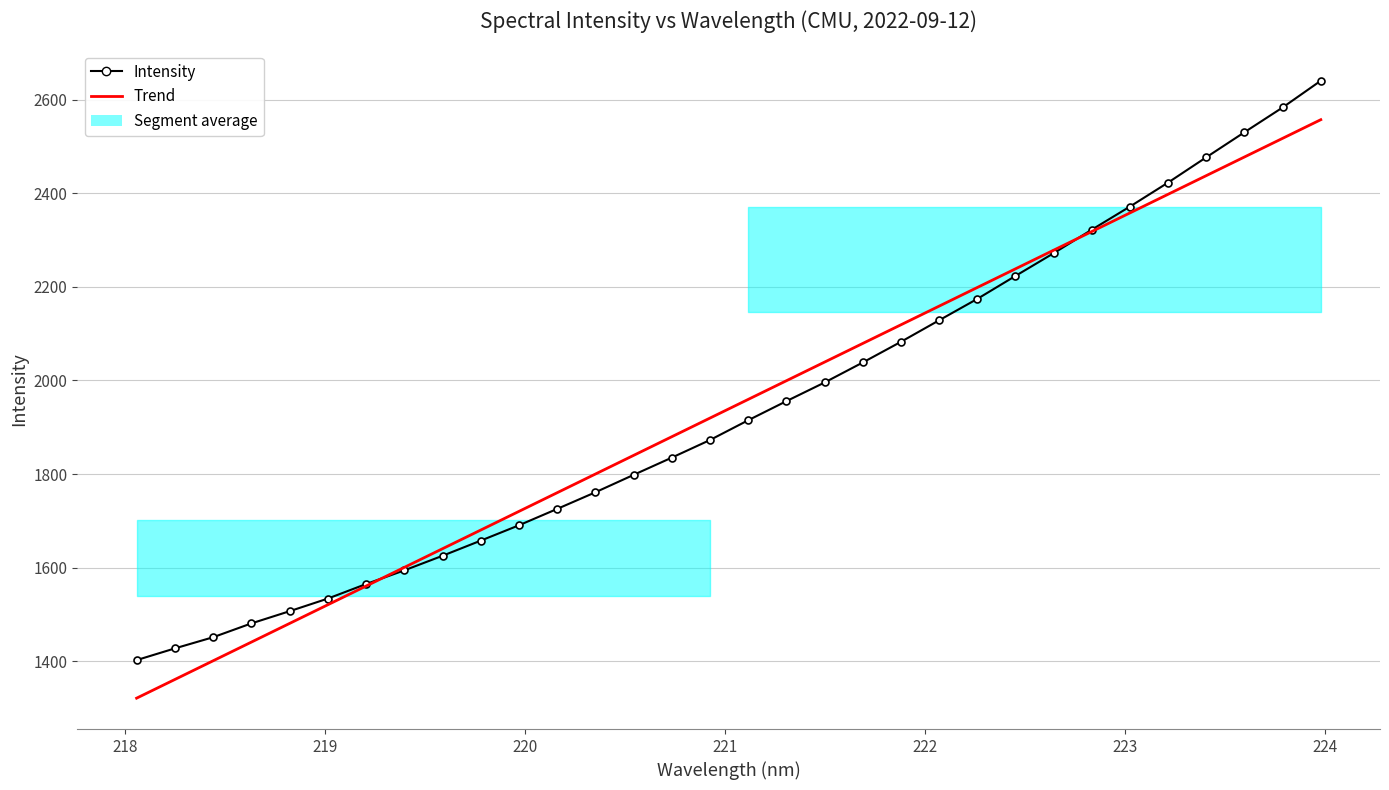

What is the difference between the maximum and minimum values in the Intensity series?

1238.8